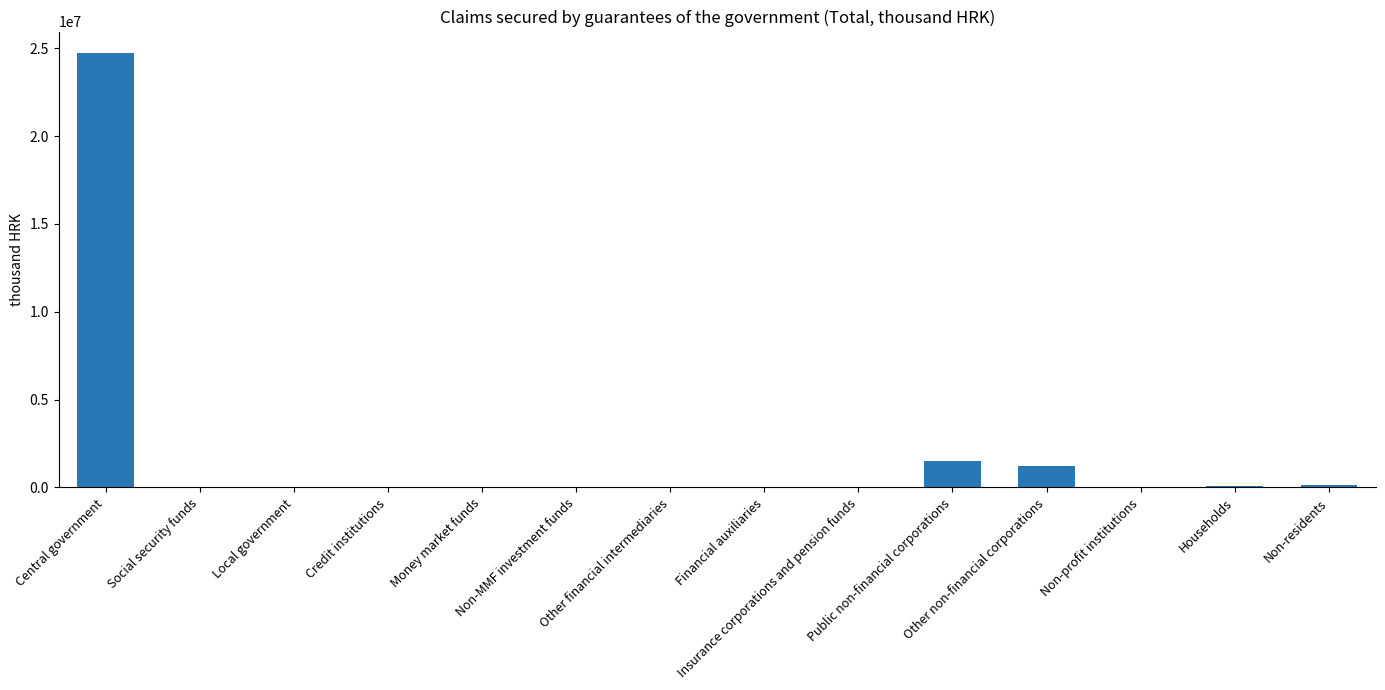

What is the ratio of the value at Public non-financial corporations to the value at Non-residents?

10.2